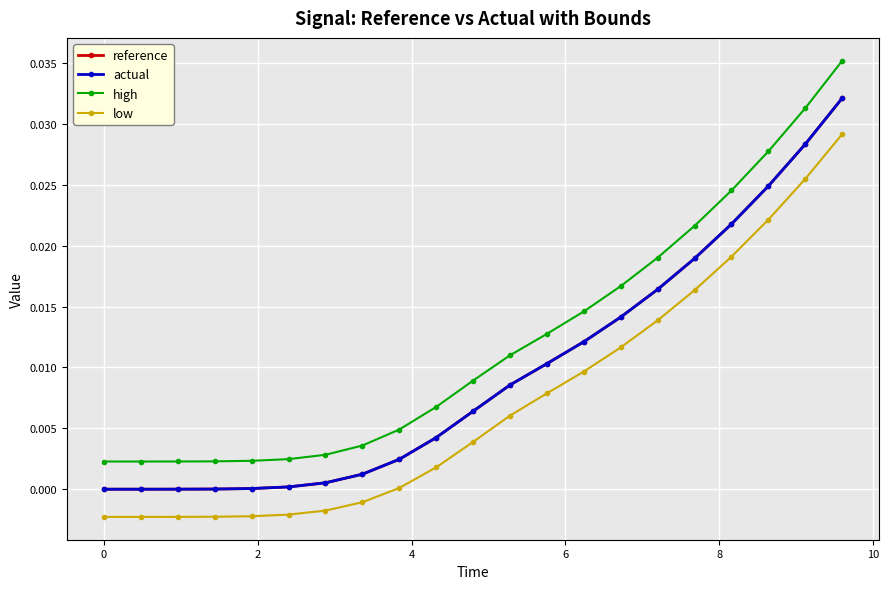

Which series has the largest range (max minus min)?

high